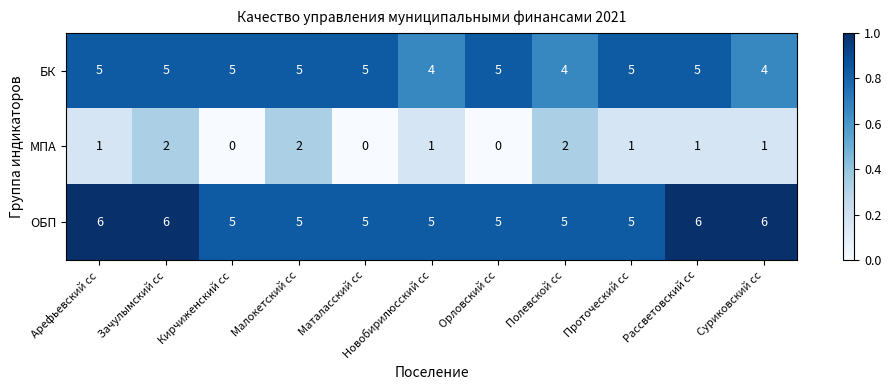

The БК series shows 5 at Арефьевский сс. True or false?

True